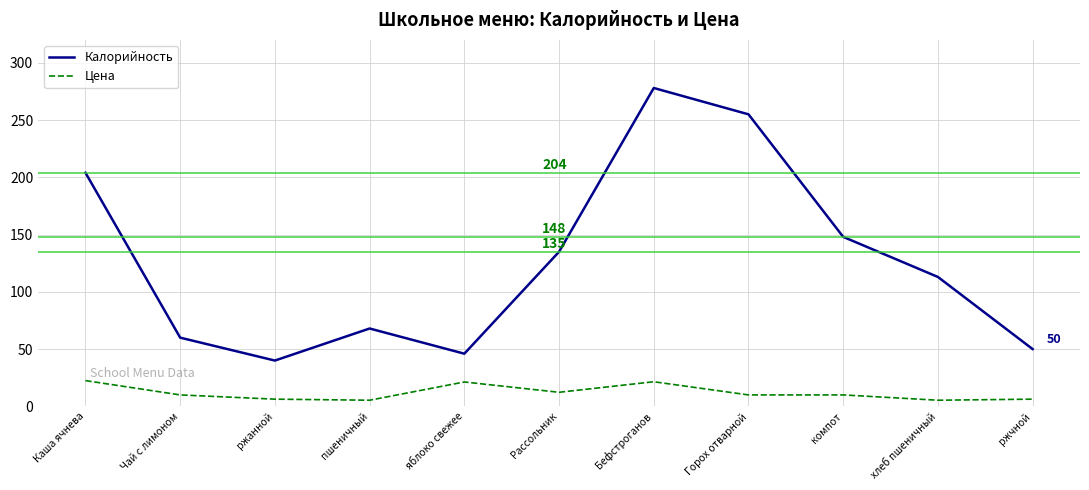

What is the highest value of the Калорийность series?

278.0